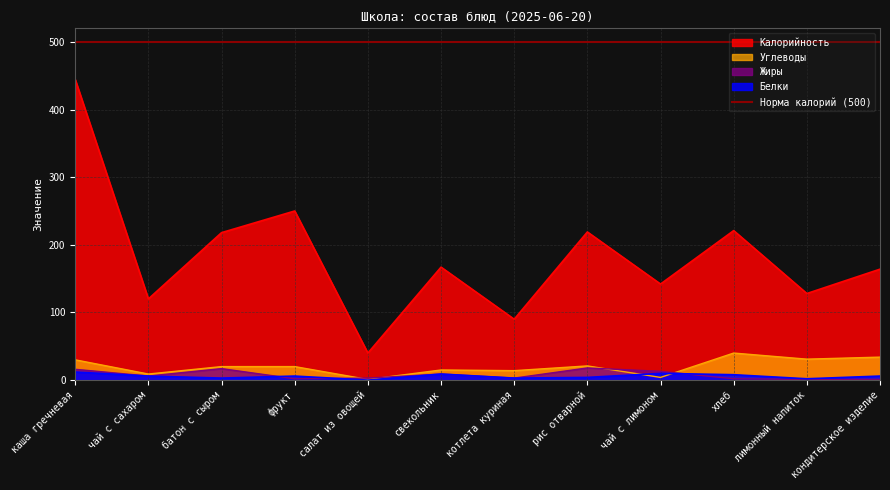

Which series has the widest spread of values?

Калорийность